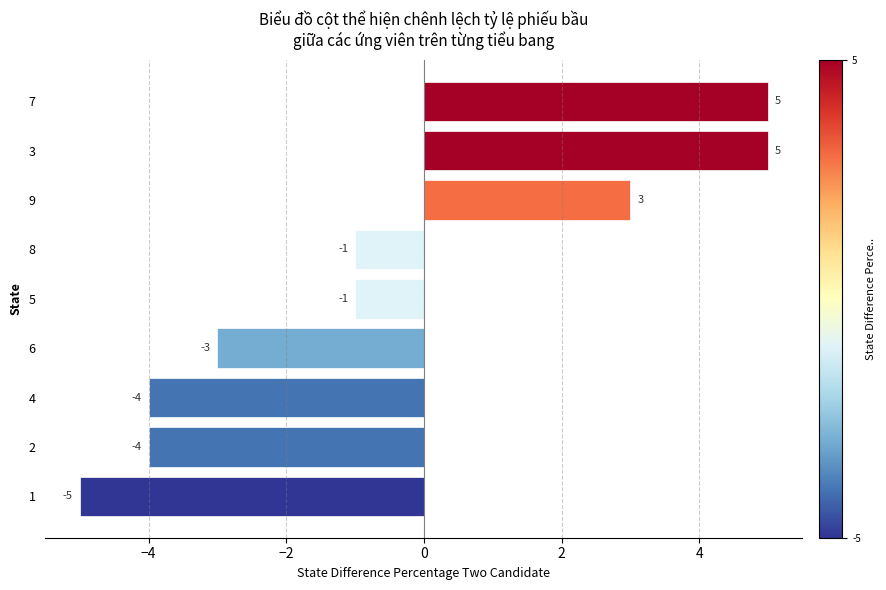

Which has a higher value, 8 or 7?

7